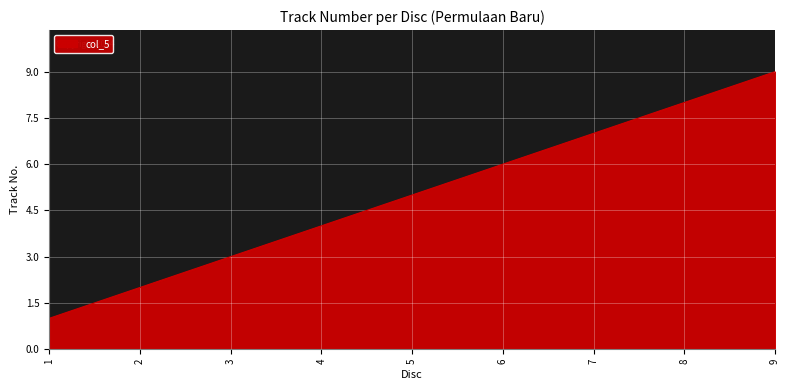

Read the value at 3.

3